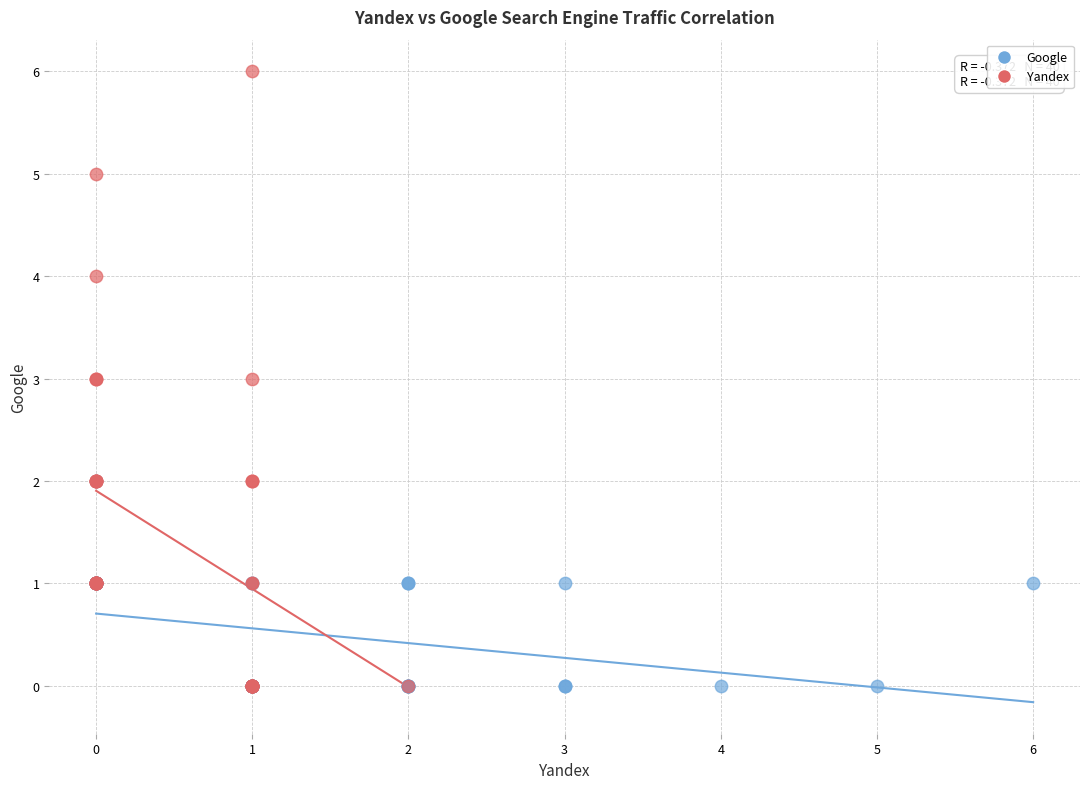

Which series has the largest Y range (max minus min)?

Yandex